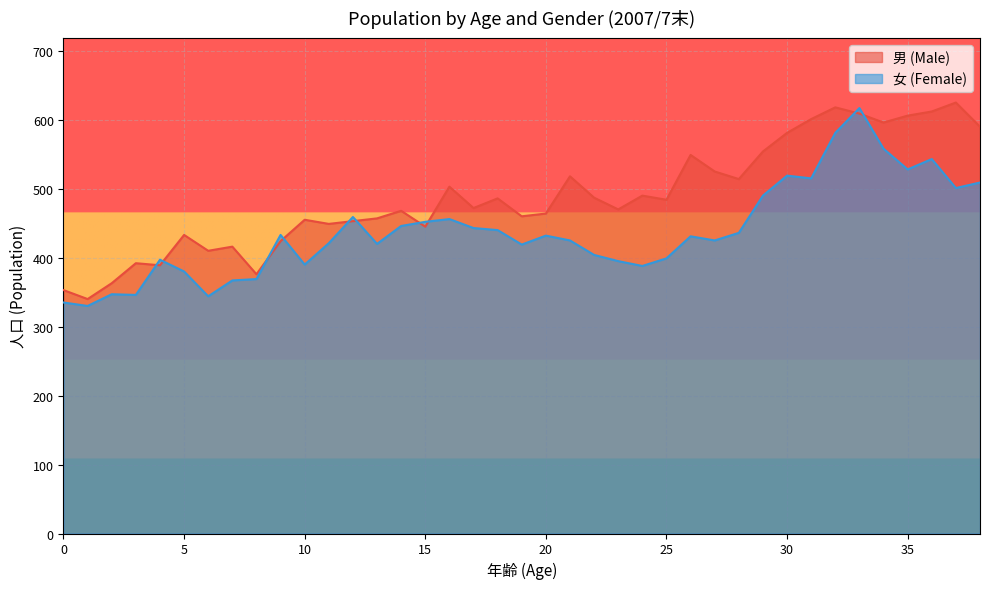

What is the value of the 男 point at the 9th from the left?

376